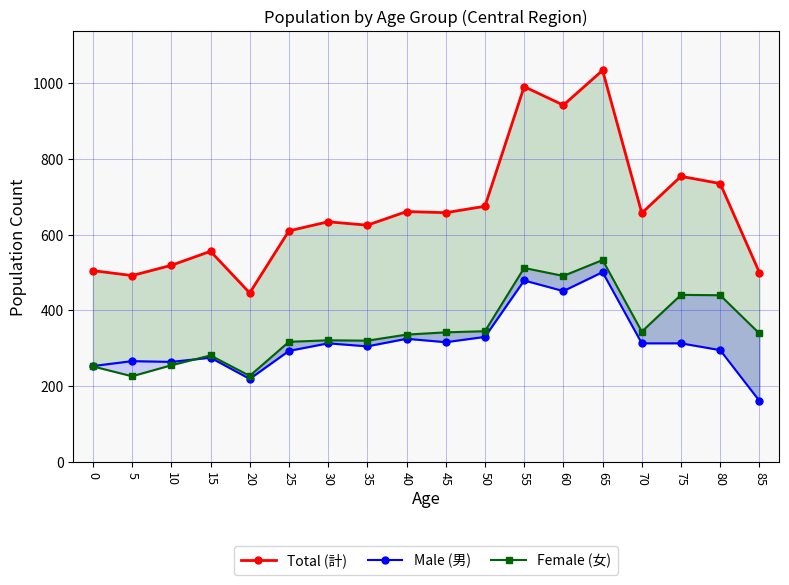

True or false: Total (計) has more than 1 interior local peaks.

True